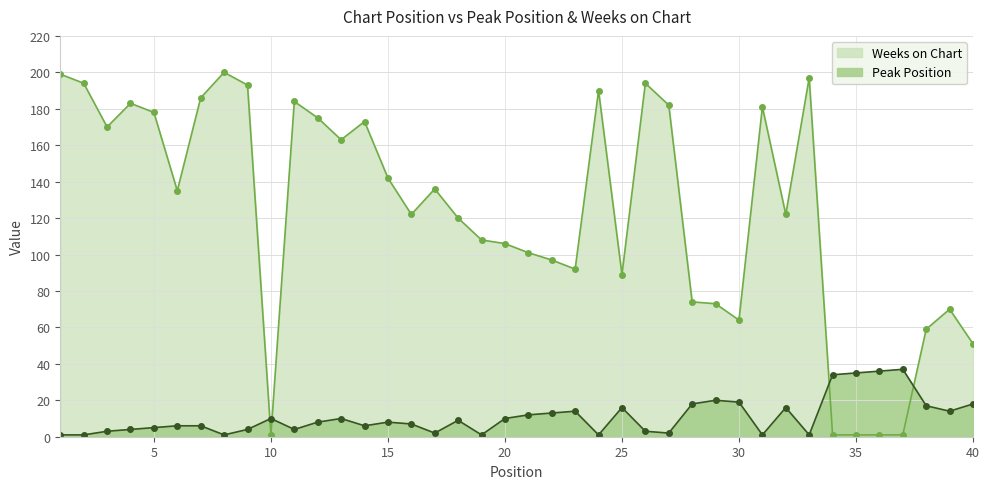

List the series in order of their peak value, lowest first.

Peak Position, Weeks on Chart